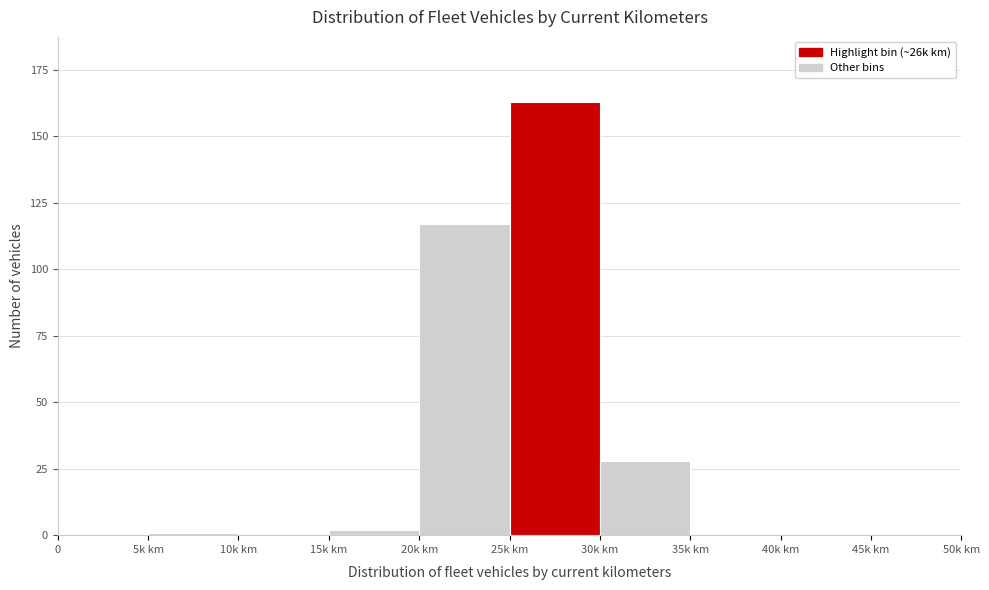

Reading left to right, what are all the values shown in this chart?

0=0	5k km=1	10k km=0	15k km=2	20k km=117	25k km=163	30k km=28	35k km=0	40k km=0	45k km=0